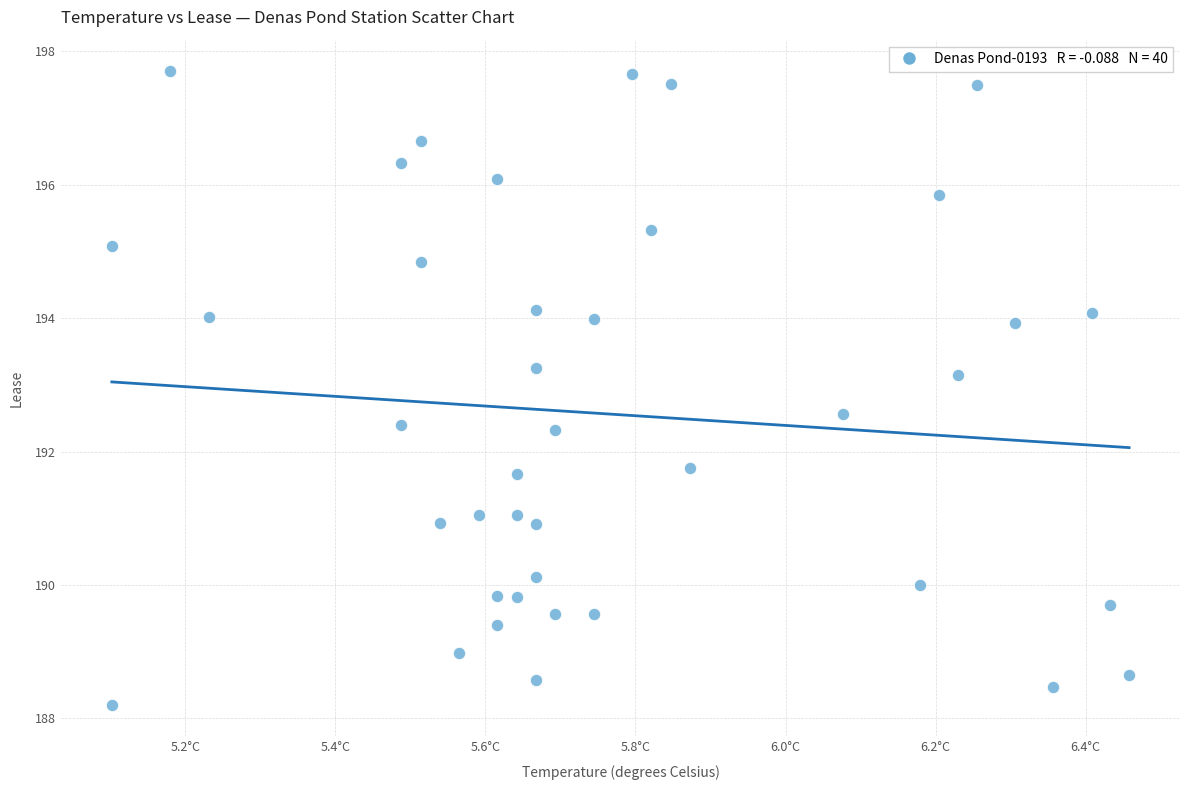

What is the range of X values (max minus min)?

1.4